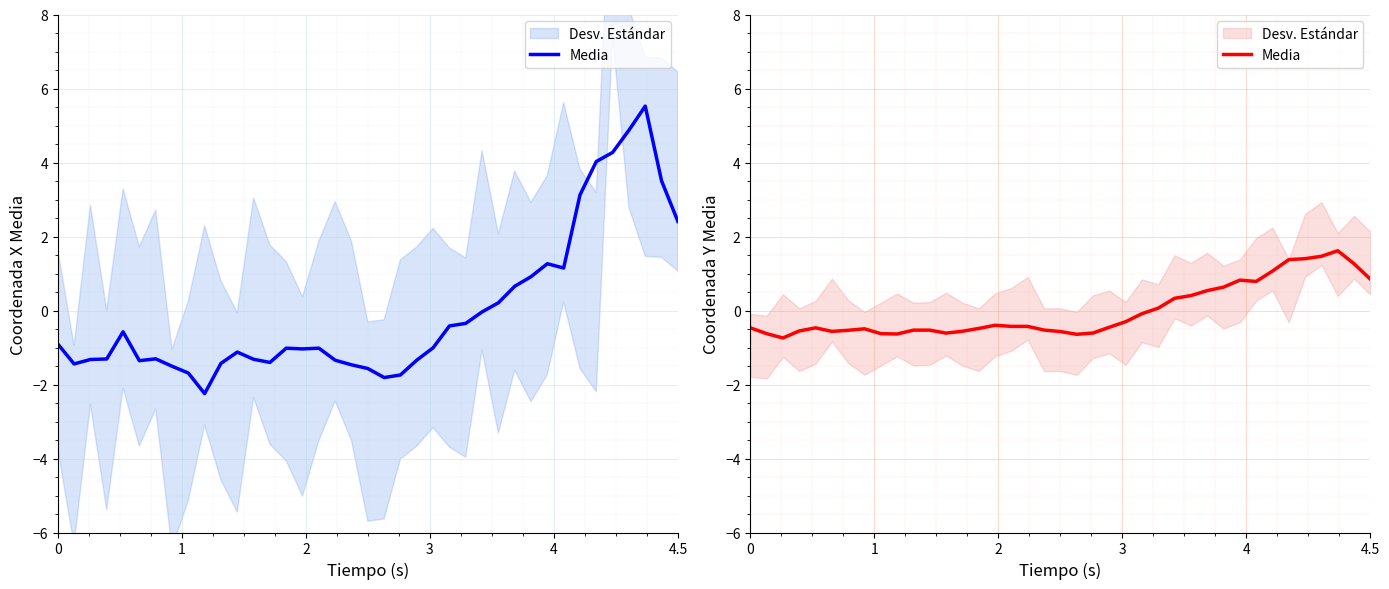

Is it true that the value at 7 is -0.3?

False